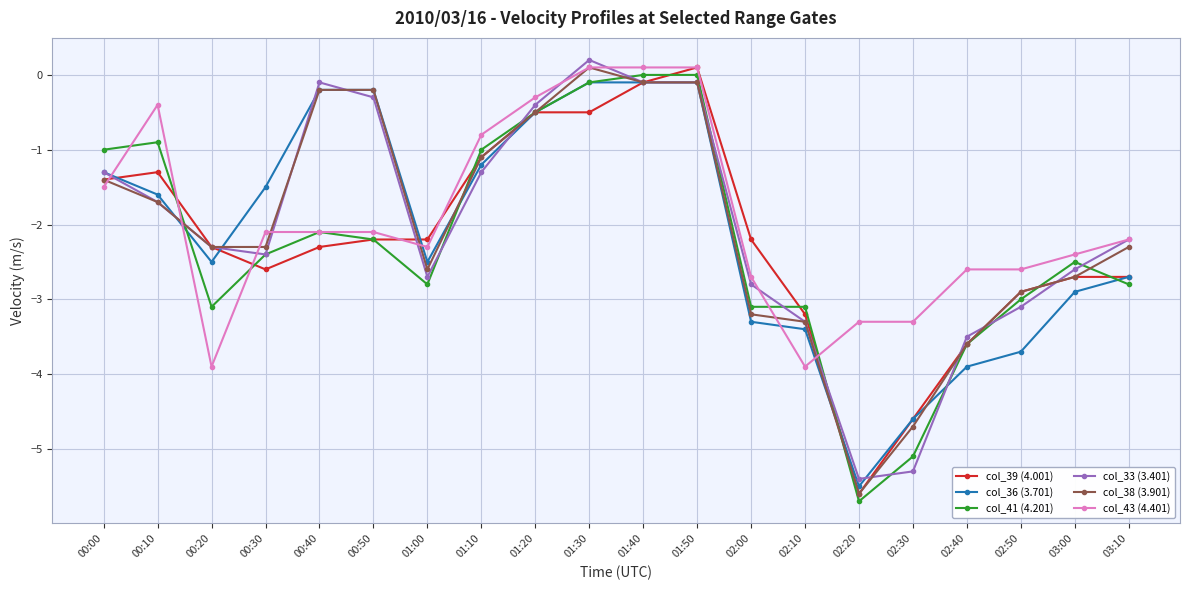

Between 02:10 and 02:40, which series saw the biggest shift?

col_43 (4.401)